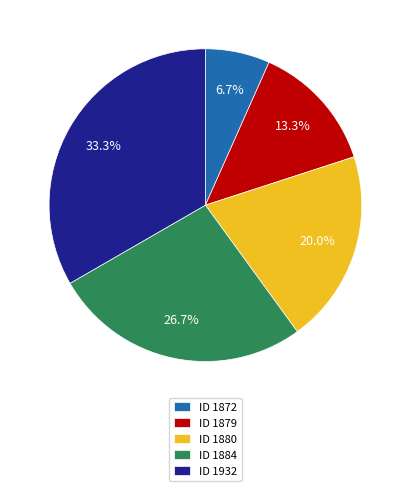

Is there a majority slice in this chart?

No